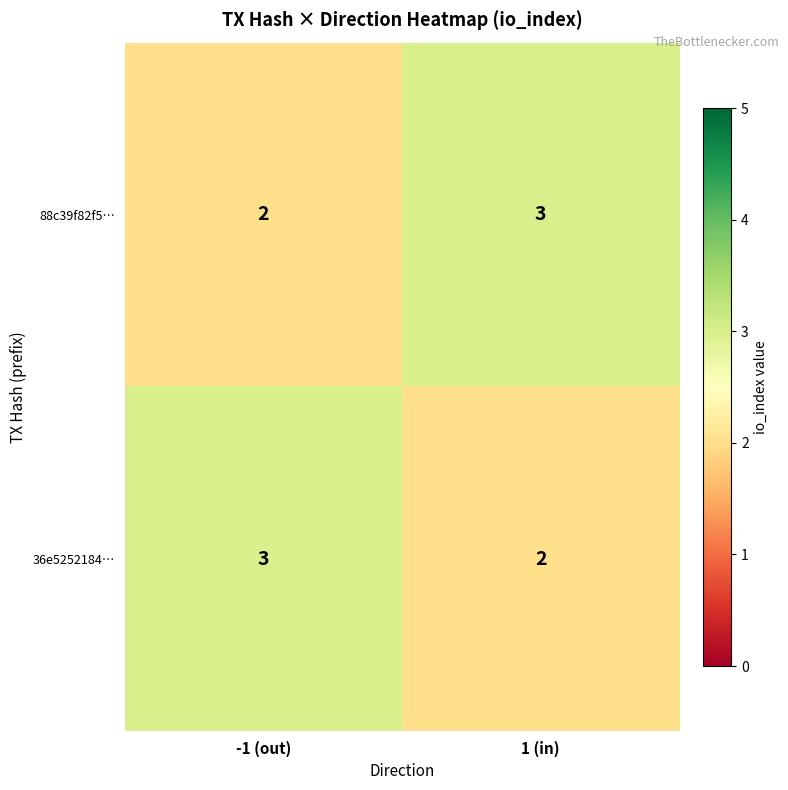

Reading right to left, list all the values displayed in this chart.

88c39f82f5…: 3	2
36e5252184…: 2	3